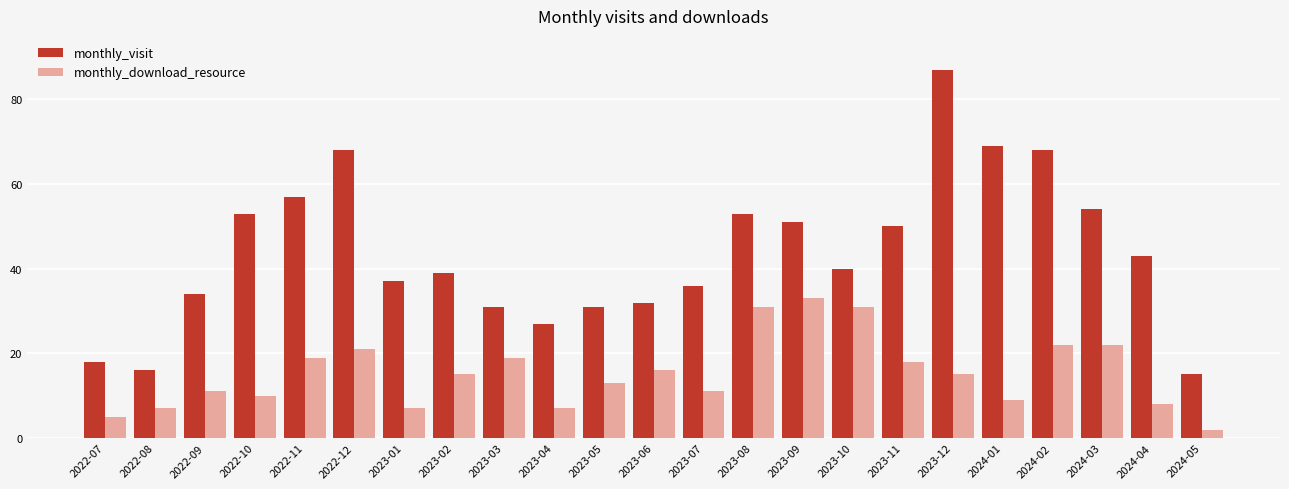

What is the minimum value for monthly_download_resource?

2